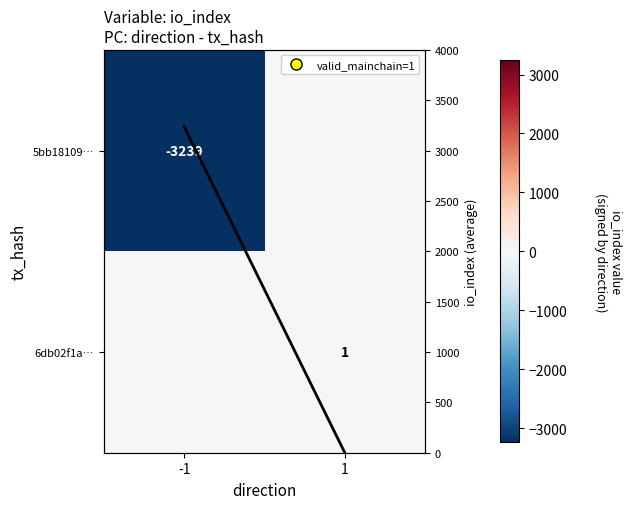

Is it true that 6db02f1a… equals 0 at -1?

True